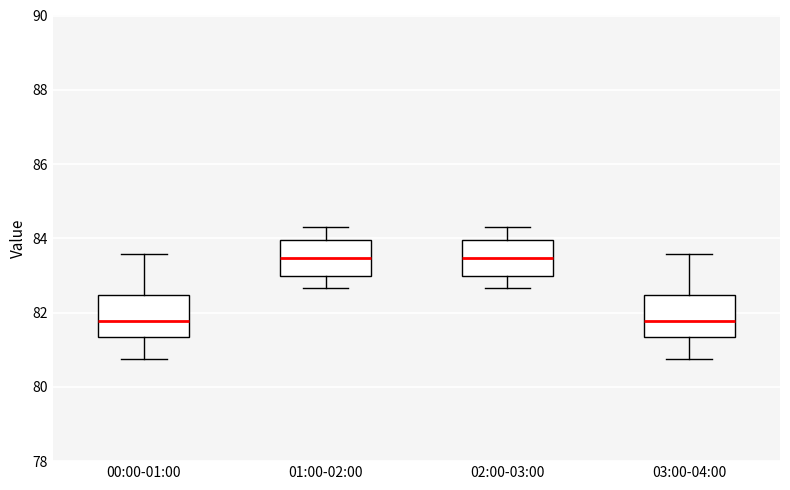

Reading left to right, transcribe this box plot: for each box, give where its median line is, the range the box spans, and where its two whiskers end, as read against the y-axis. The values are not printed on the chart, so give them approximately, as read against the axis.

00:00-01:00: median 81.8, box 81.4 to 82.4, whiskers 80.8 to 83.6
01:00-02:00: median 83.4, box 83.0 to 84.0, whiskers 82.6 to 84.4
02:00-03:00: median 83.4, box 83.0 to 84.0, whiskers 82.6 to 84.4
03:00-04:00: median 81.8, box 81.4 to 82.4, whiskers 80.8 to 83.6